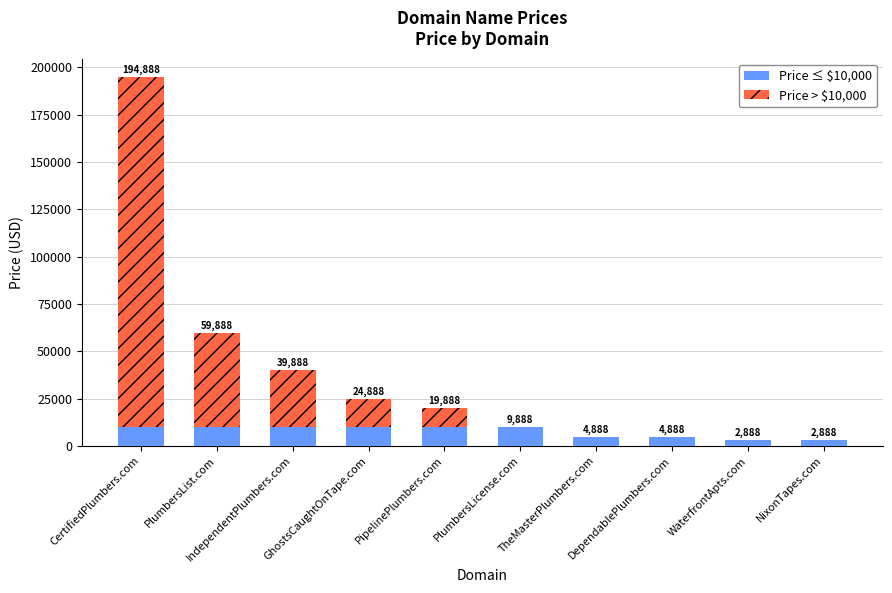

True or false: Price ≤ $10,000 has a value of 3541 at PlumbersLicense.com.

False